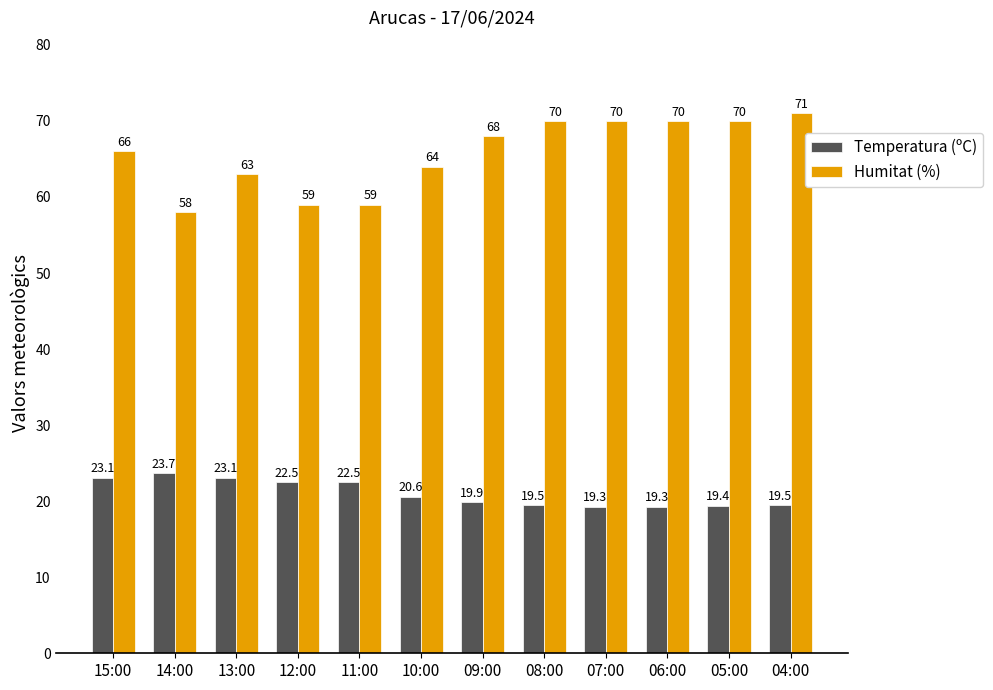

Reading right to left, extract all data points from this chart.

Temperatura (ºC): 04:00=19.5	05:00=19.4	06:00=19.3	07:00=19.3	08:00=19.5	09:00=19.9	10:00=20.6	11:00=22.5	12:00=22.5	13:00=23.1	14:00=23.7	15:00=23.1
Humitat (%): 04:00=71.0	05:00=70.0	06:00=70.0	07:00=70.0	08:00=70.0	09:00=68.0	10:00=64.0	11:00=59.0	12:00=59.0	13:00=63.0	14:00=58.0	15:00=66.0